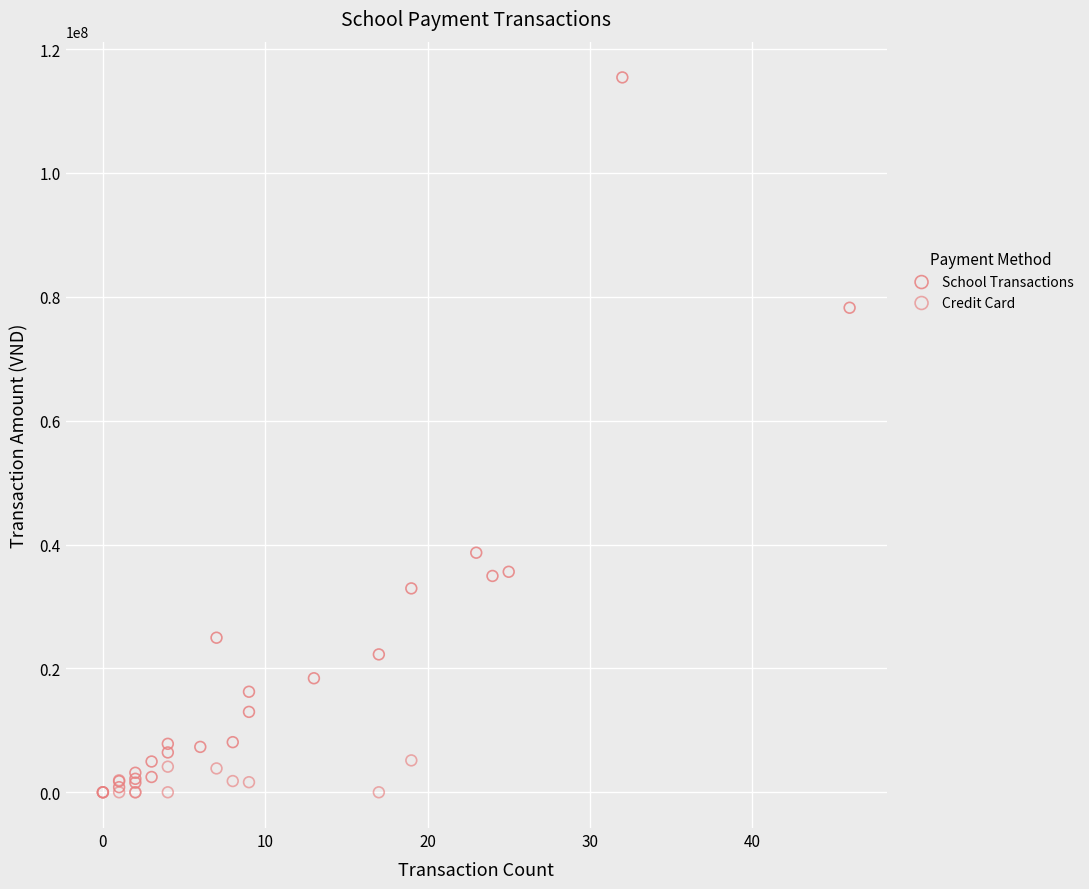

Which series has the largest Y range (max minus min)?

School Transactions